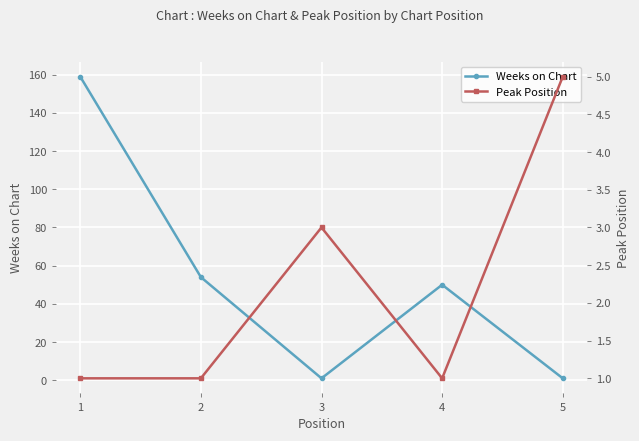

Which has a higher value, 3 or 5?

3